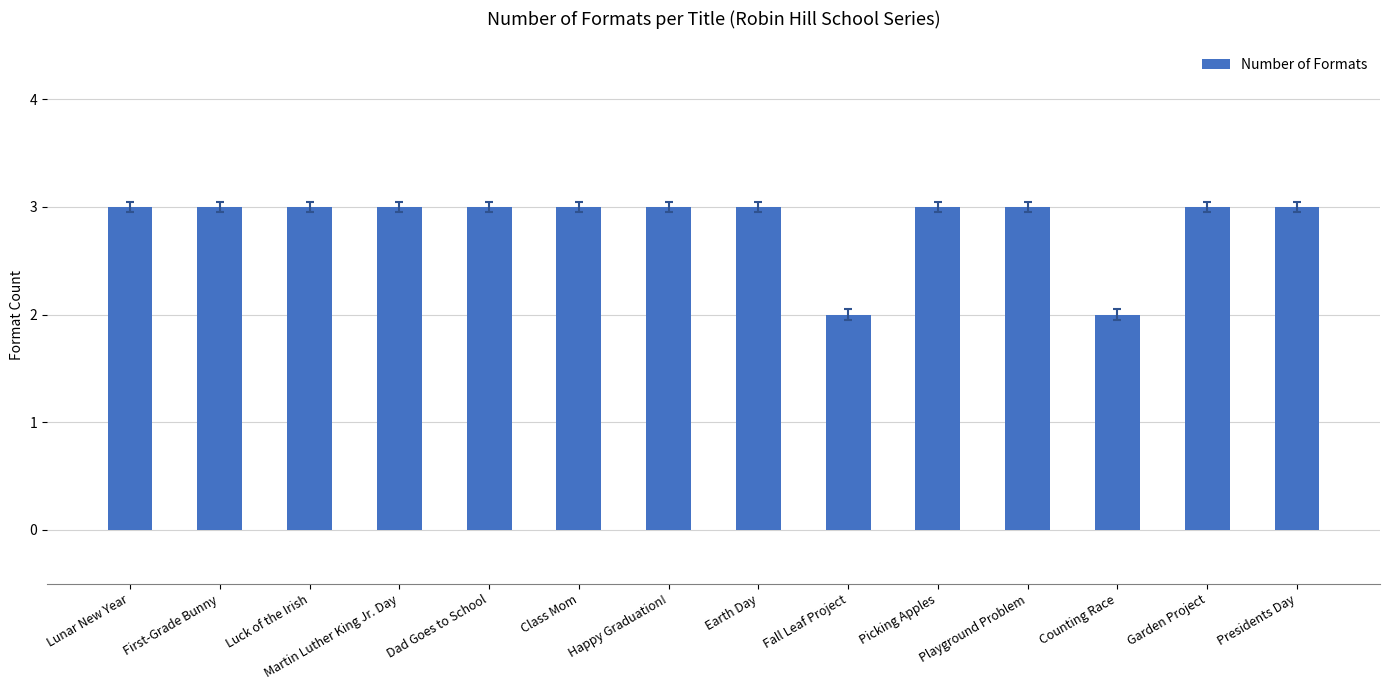

What is the value of the 11th bar from the left?

3